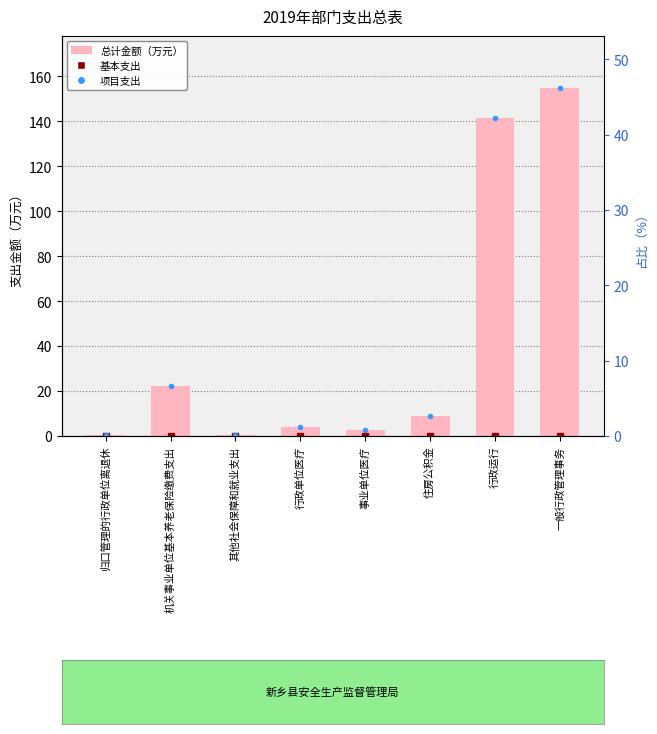

Where is the data nearest to the value 77?

机关事业单位基本养老保险缴费支出